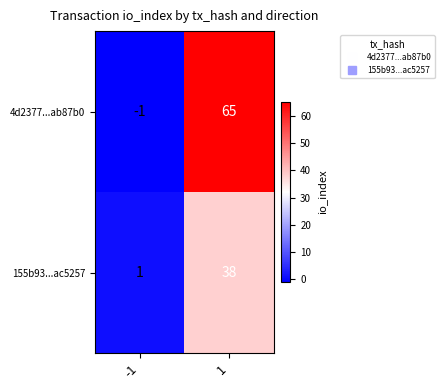

Which series has the largest total across all categories?

4d2377...ab87b0